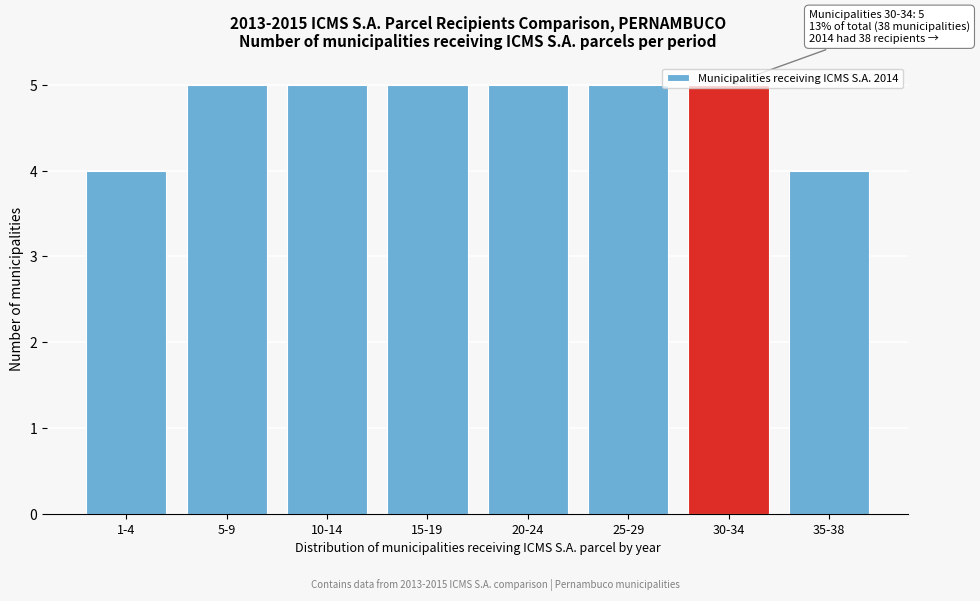

What is the maximum value shown in the chart?

5